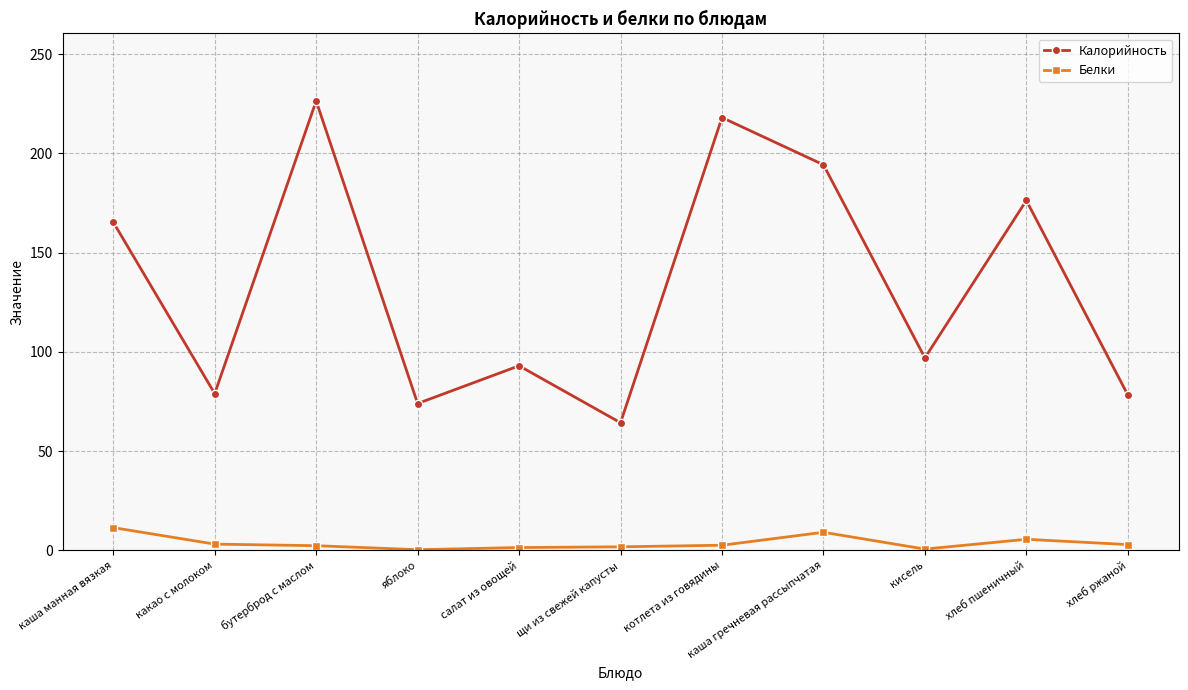

What is the label of the 7th point from the right?

салат из овощей